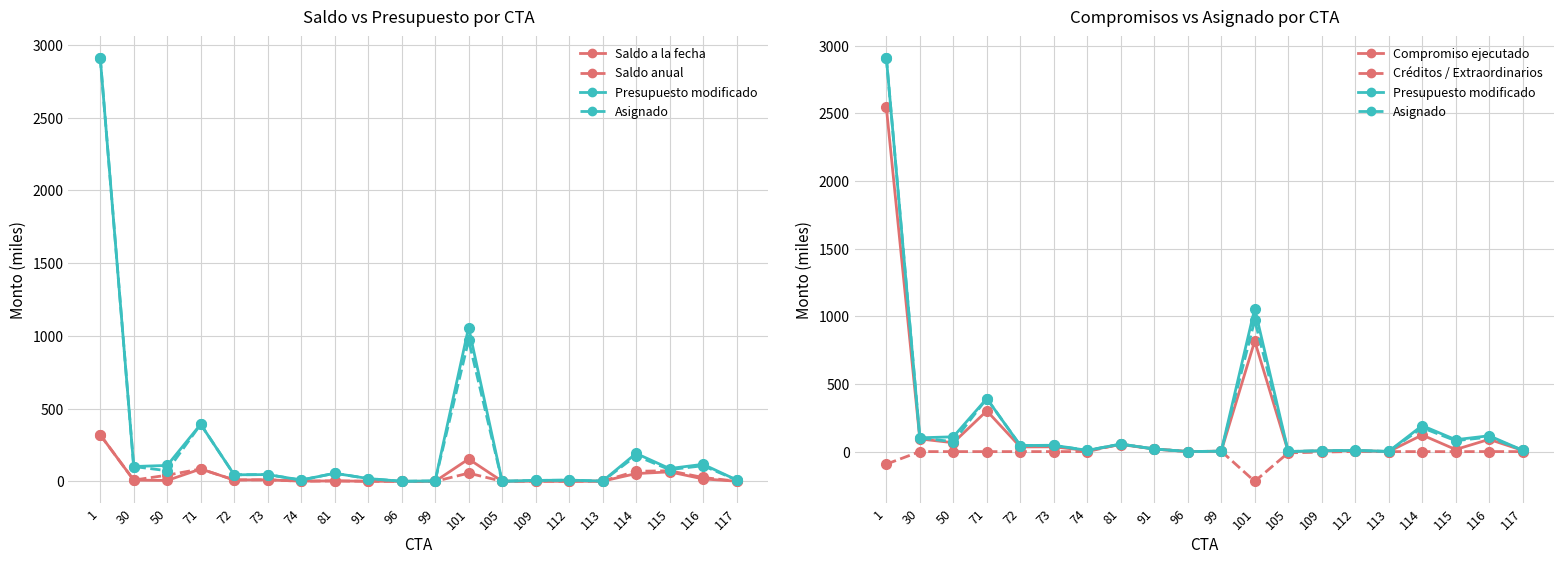

What is the minimum value for Créditos / Extraordinarios?

-219.9